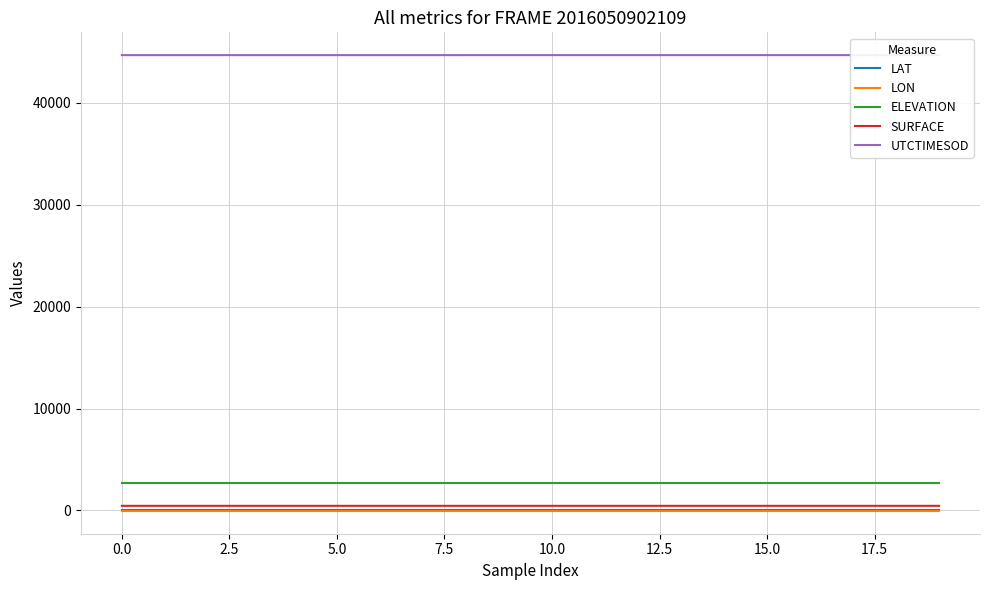

What is the approximate value of SURFACE at 14?

453.4